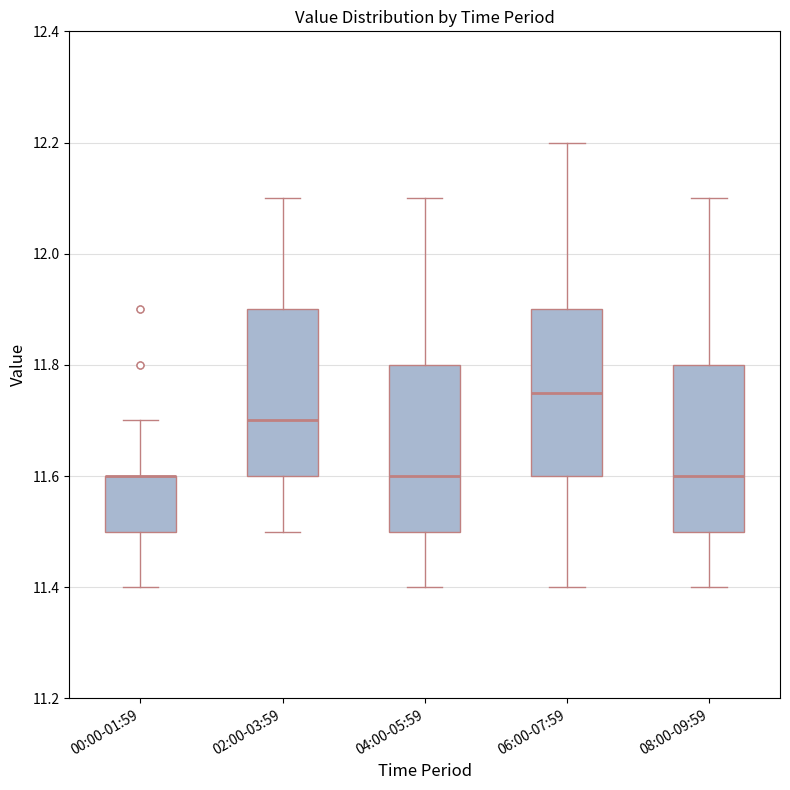

Reading left to right, read every box against the y-axis: the position of its median line, the range the box covers, and the ends of its whiskers. The values are not printed on the chart, so give them approximately, as read against the axis.

00:00-01:59: median 11.60 (drawn on the box's upper edge), box 11.50 to 11.60, whiskers 11.40 to 11.70
02:00-03:59: median 11.70, box 11.60 to 11.90, whiskers 11.50 to 12.10
04:00-05:59: median 11.60, box 11.50 to 11.80, whiskers 11.40 to 12.10
06:00-07:59: median 11.76, box 11.60 to 11.90, whiskers 11.40 to 12.20
08:00-09:59: median 11.60, box 11.50 to 11.80, whiskers 11.40 to 12.10